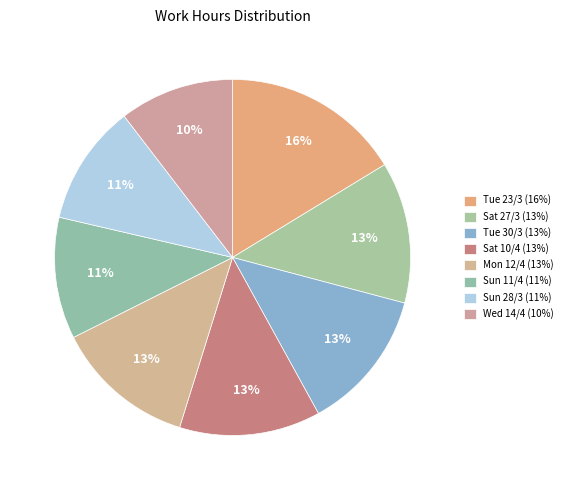

To the nearest percent, what portion does Tue 30/3 represent?

13%